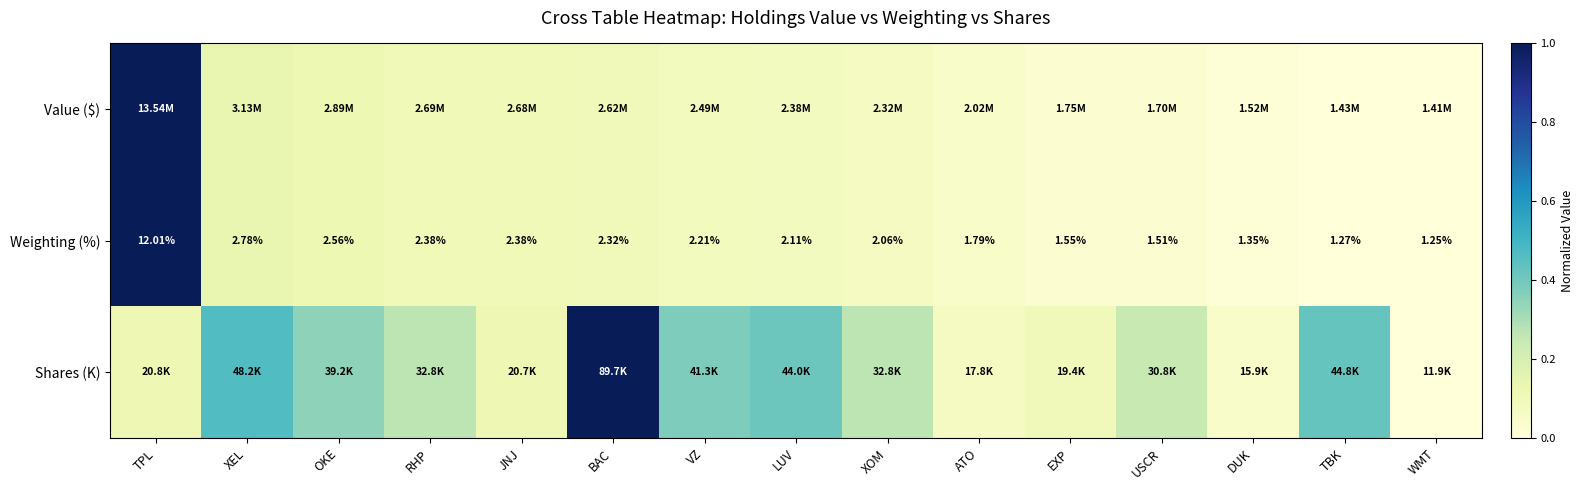

Rank the categories by Shares (K) value from lowest to highest.

WMT, DUK, ATO, EXP, JNJ, TPL, USCR, RHP, XOM, OKE, VZ, LUV, TBK, XEL, BAC